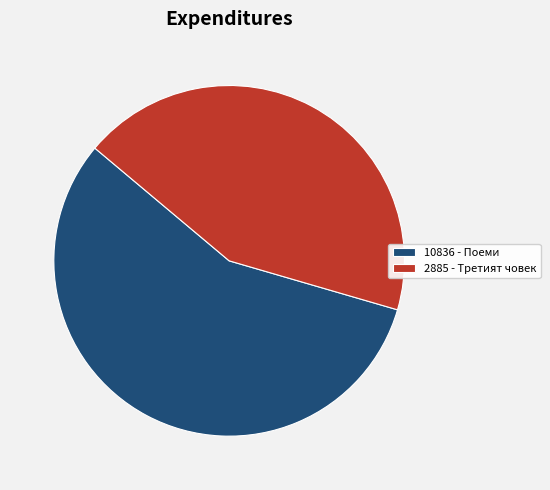

Is the sum of 2885 - Третият човек and 10836 - Поеми greater than half?

Yes